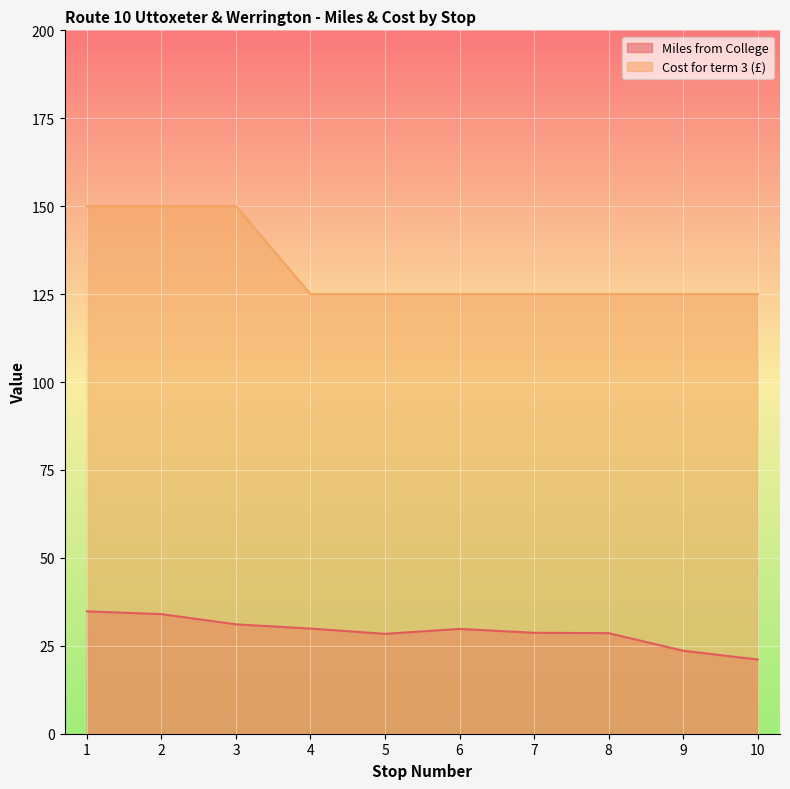

How many Cost for term 3 values are between 125 and 150?

10